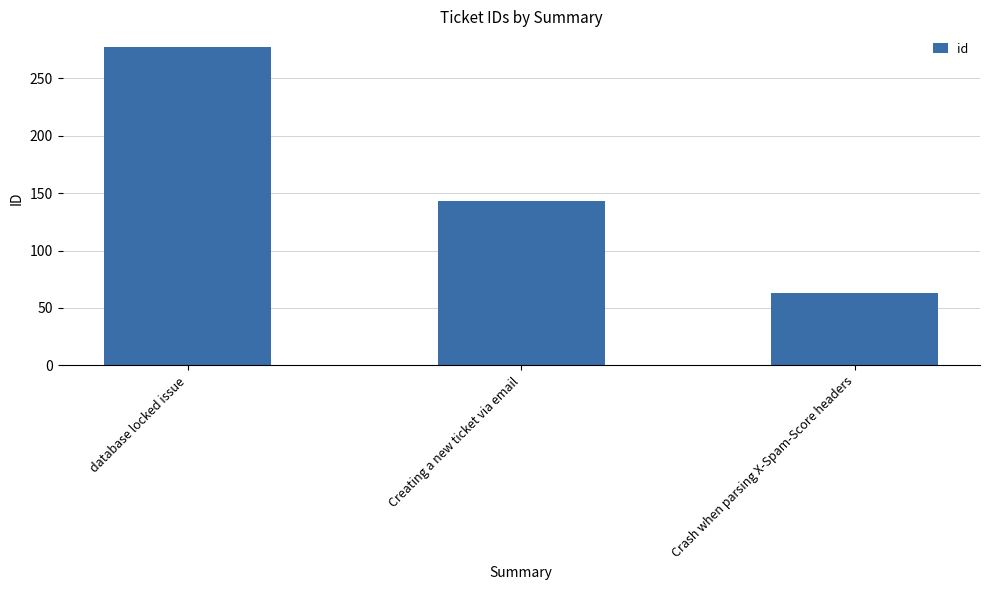

Reading right to left, extract all data points from this chart.

Crash when parsing X-Spam-Score headers=63	Creating a new ticket via email=143	database locked issue=277